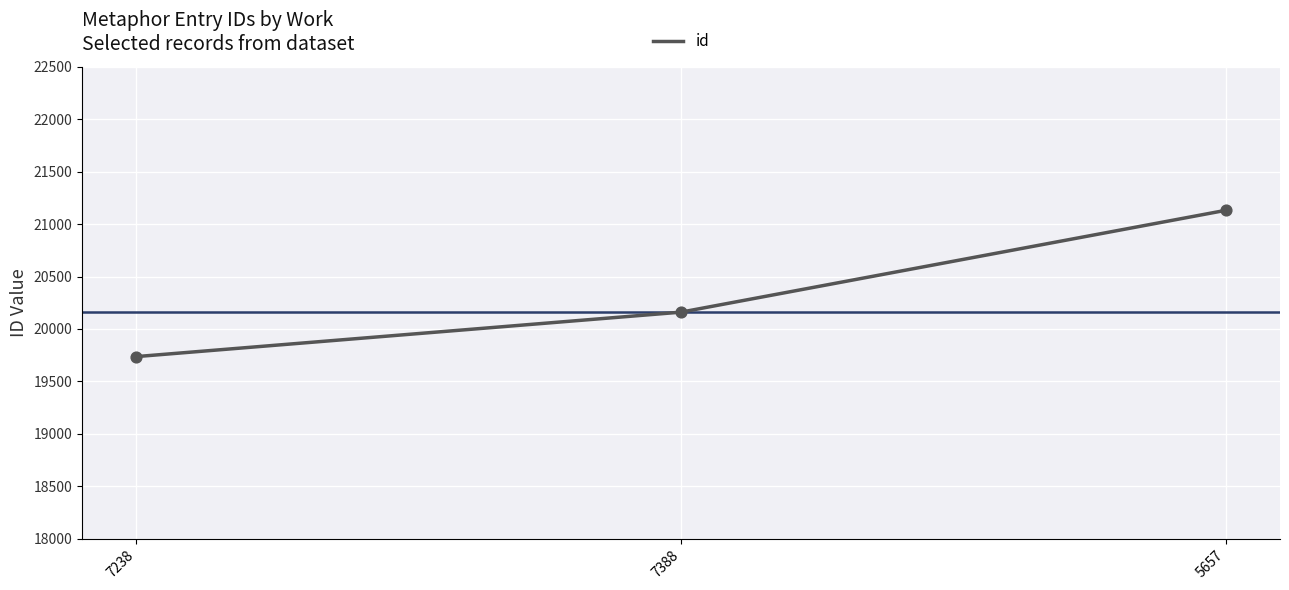

What is the change in value from 7238 to 7388?

+424